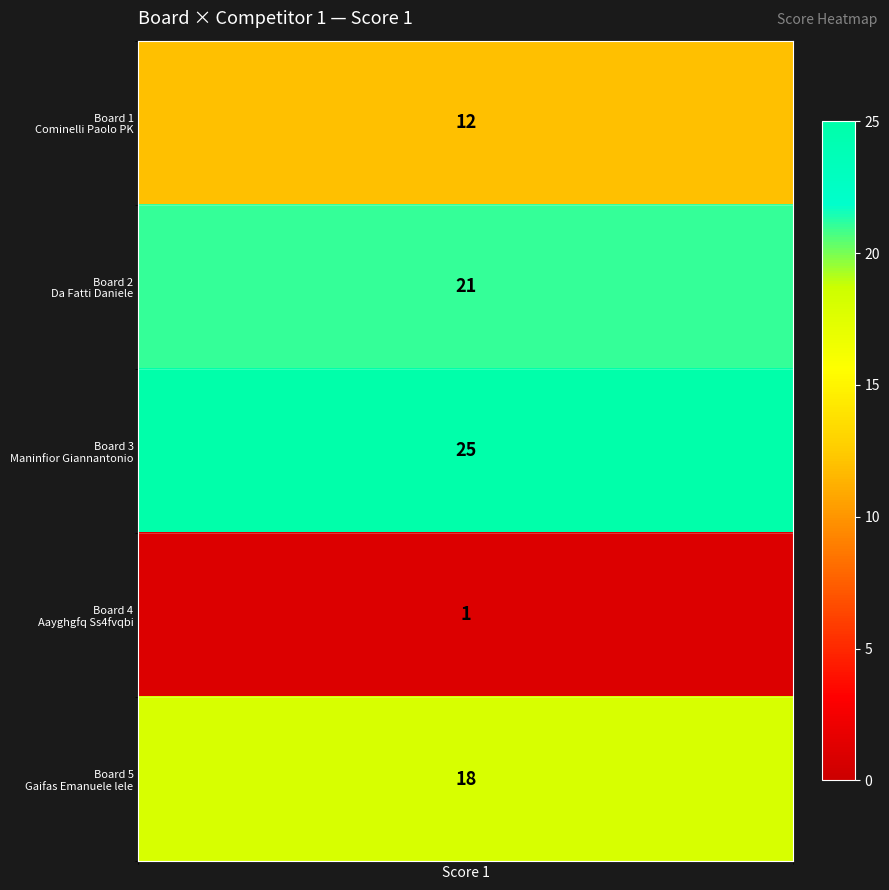

Which has a higher value, 3 or Score 1?

Score 1